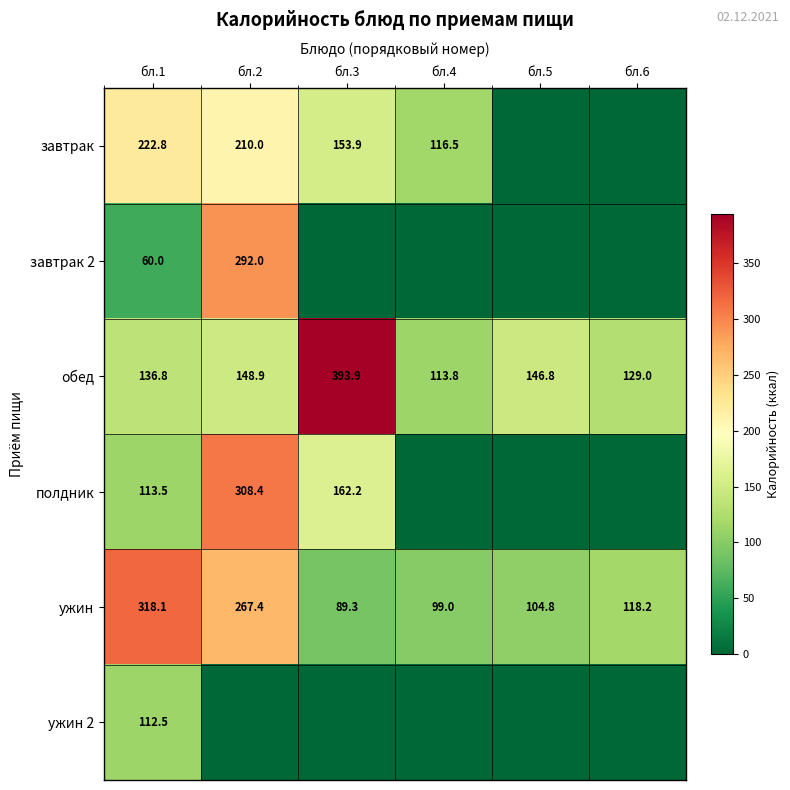

What is the sum of all обед values?

1069.2